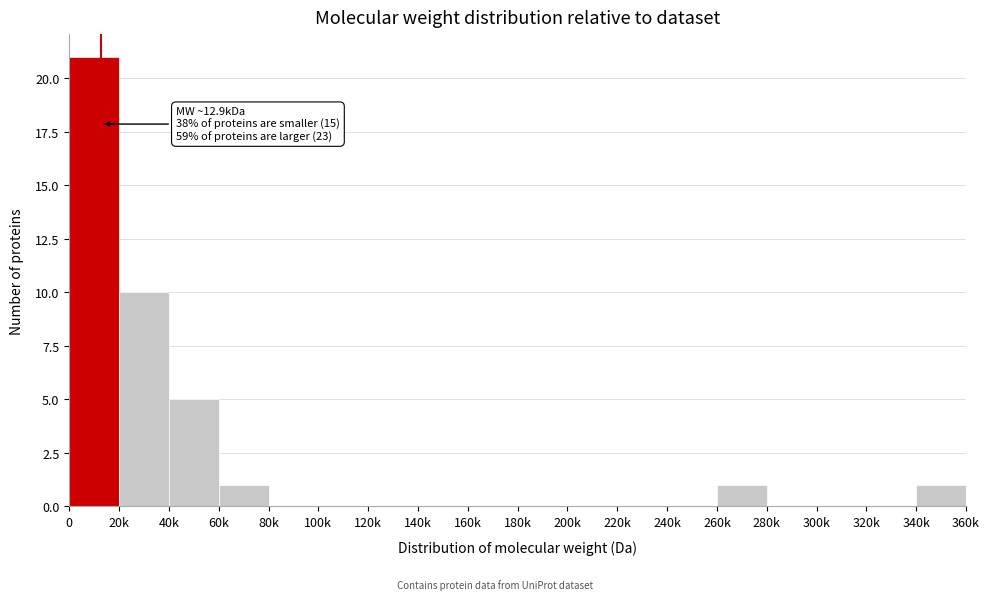

Reading left to right, transcribe all the data shown in this chart.

0=21	20k=10	40k=5	60k=1	80k=0	100k=0	120k=0	140k=0	160k=0	180k=0	200k=0	220k=0	240k=0	260k=1	280k=0	300k=0	320k=0	340k=1